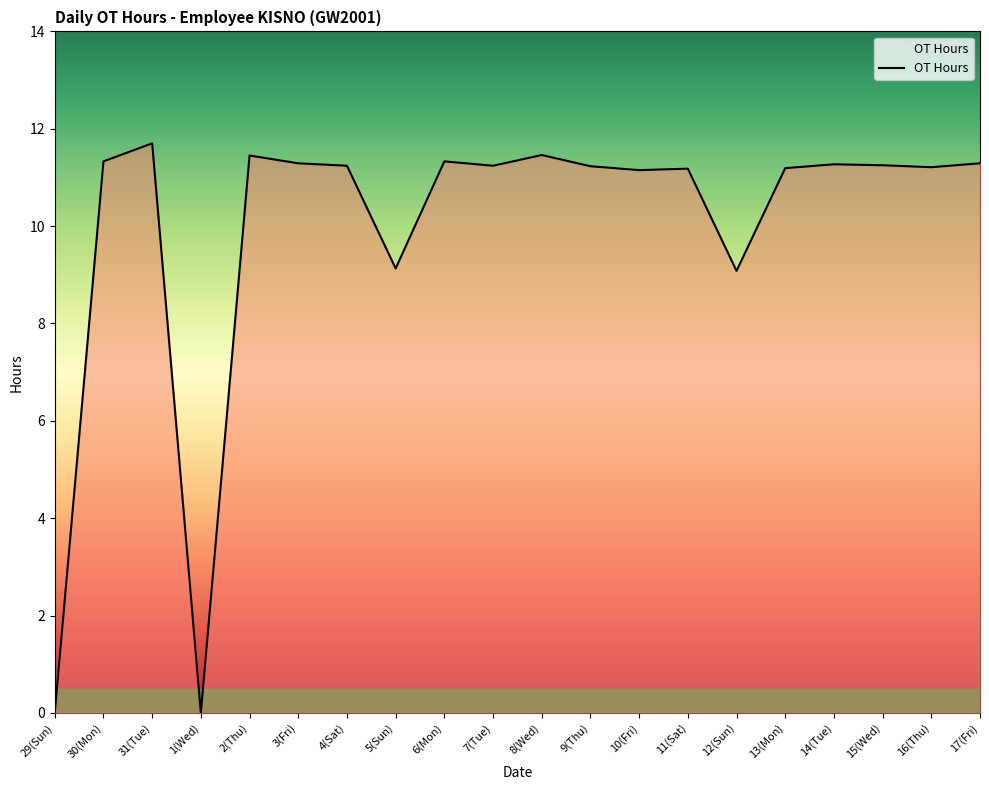

What position from the right is 7(Tue)?

11